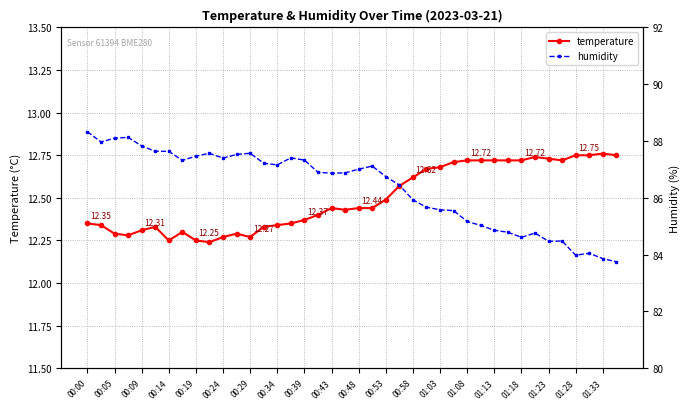

Is it true that humidity equals 85.5 at 27?

True